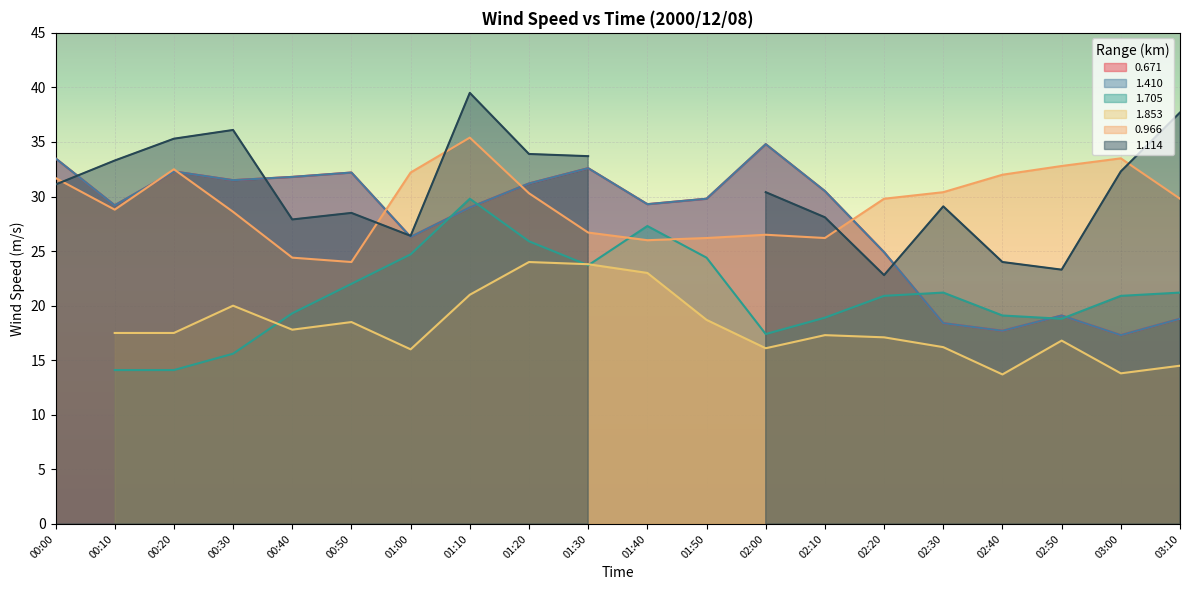

Where is the first local minimum for 0.966?

00:10